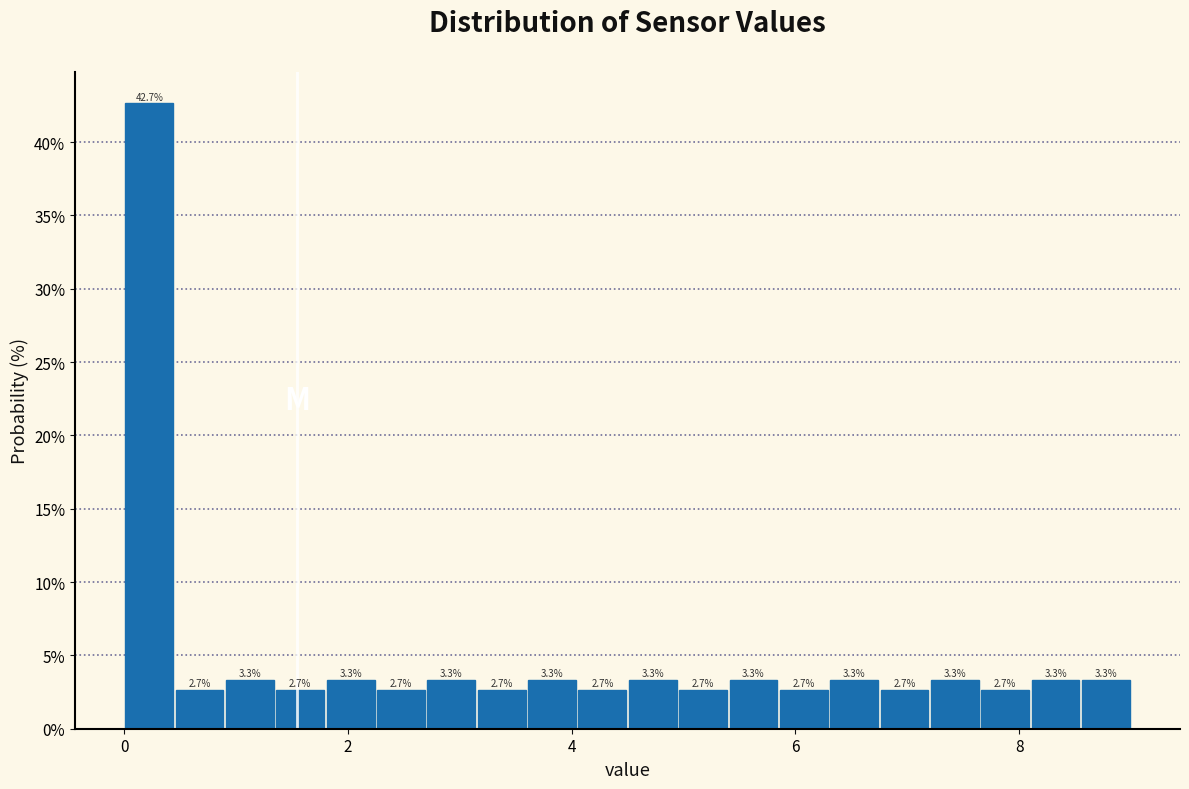

Read against the x-axis, roughly where is the centre of the tallest bar?

0.2